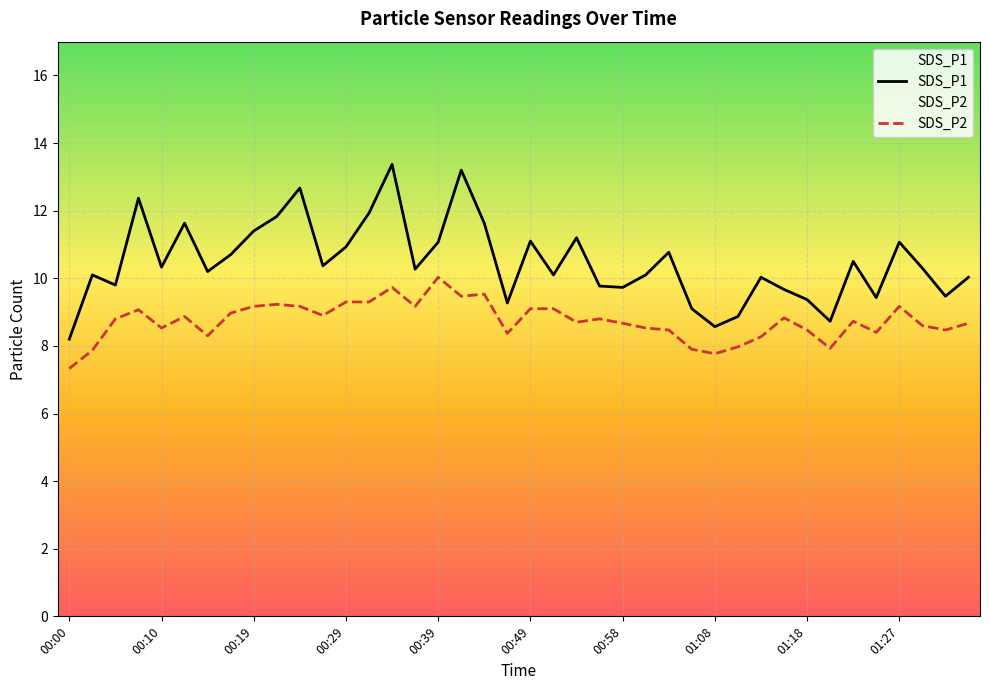

Between 00:17 and 01:06, which is larger?

00:17